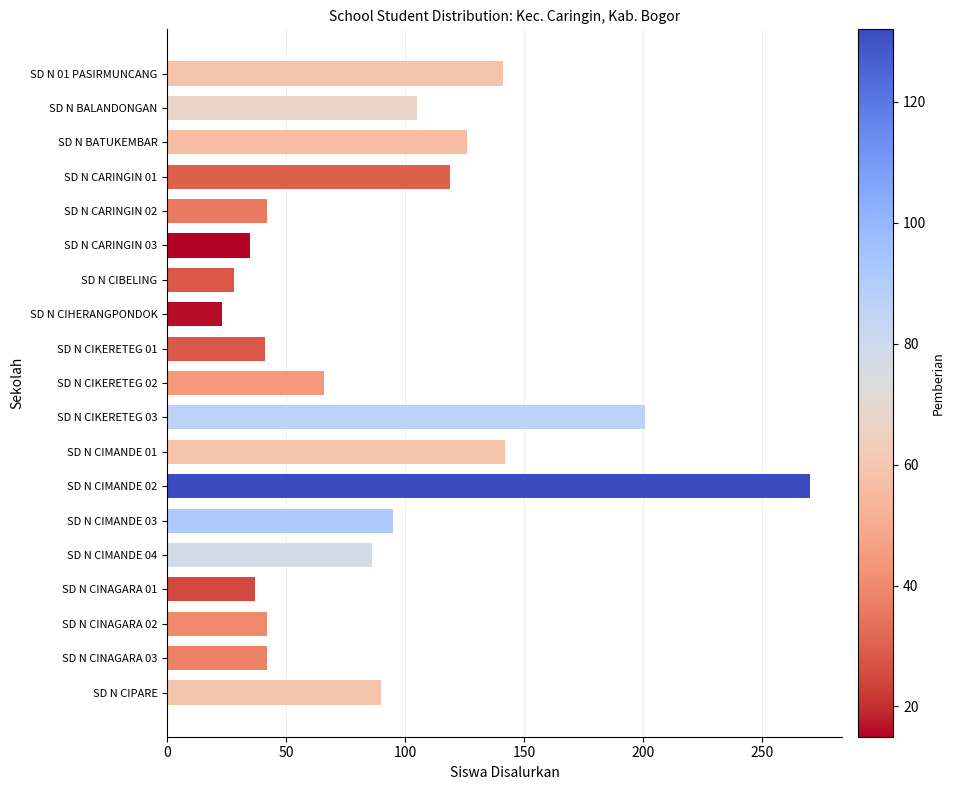

What value does the data have at SD N CIMANDE 04, to the nearest 10?

90